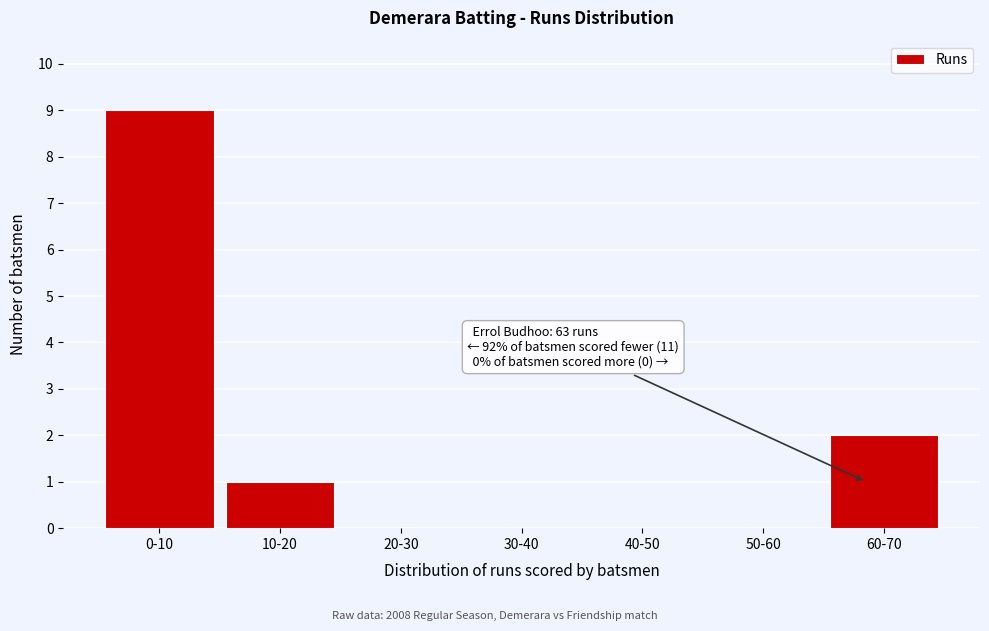

Reading left to right, list all the values displayed in this chart.

0-10=9	10-20=1	20-30=0	30-40=0	40-50=0	50-60=0	60-70=2